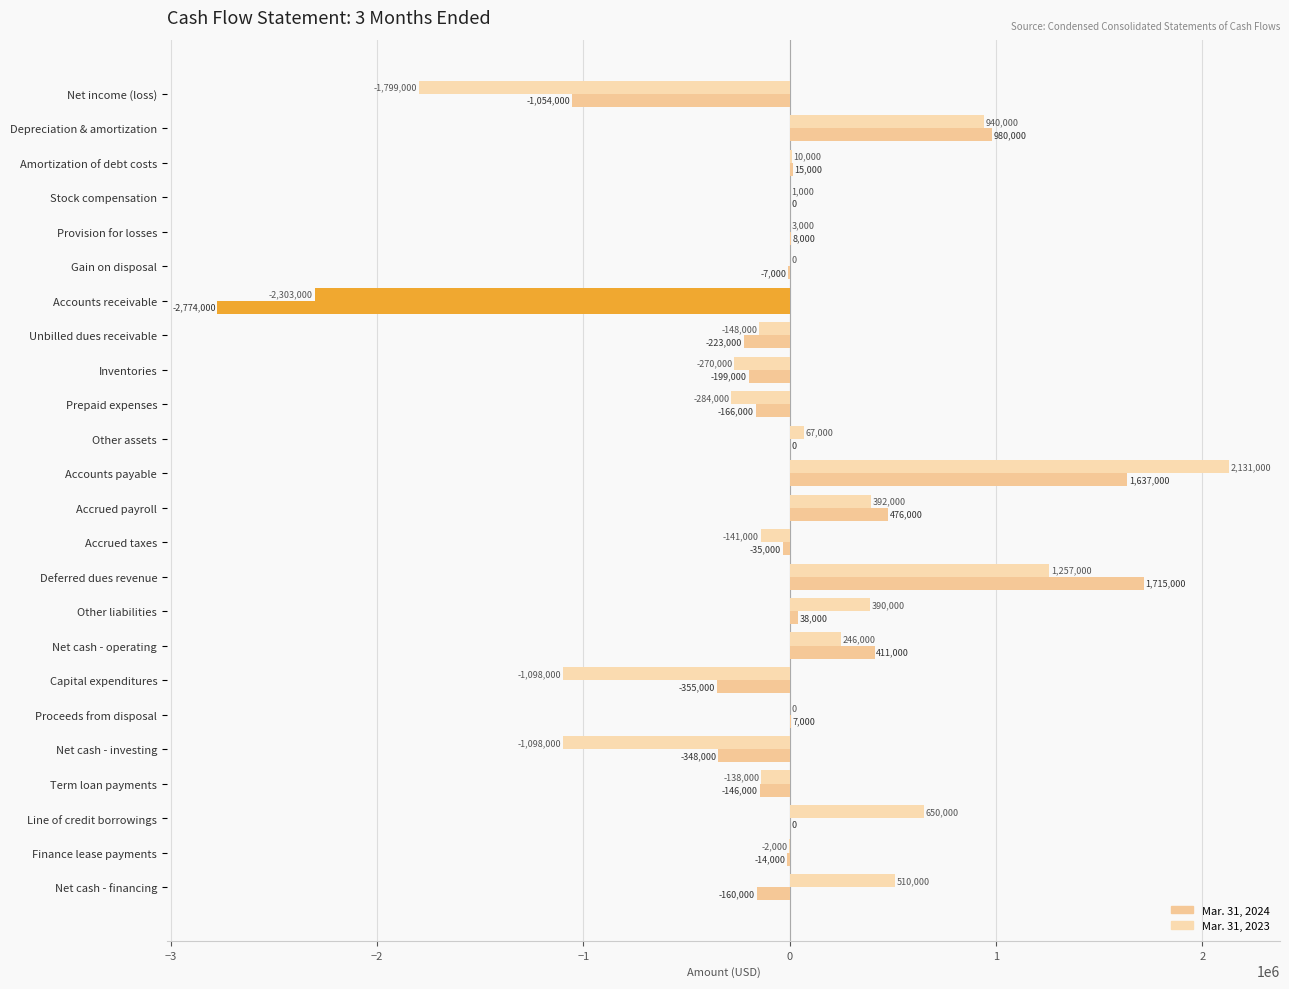

How many data points does each series have?

24